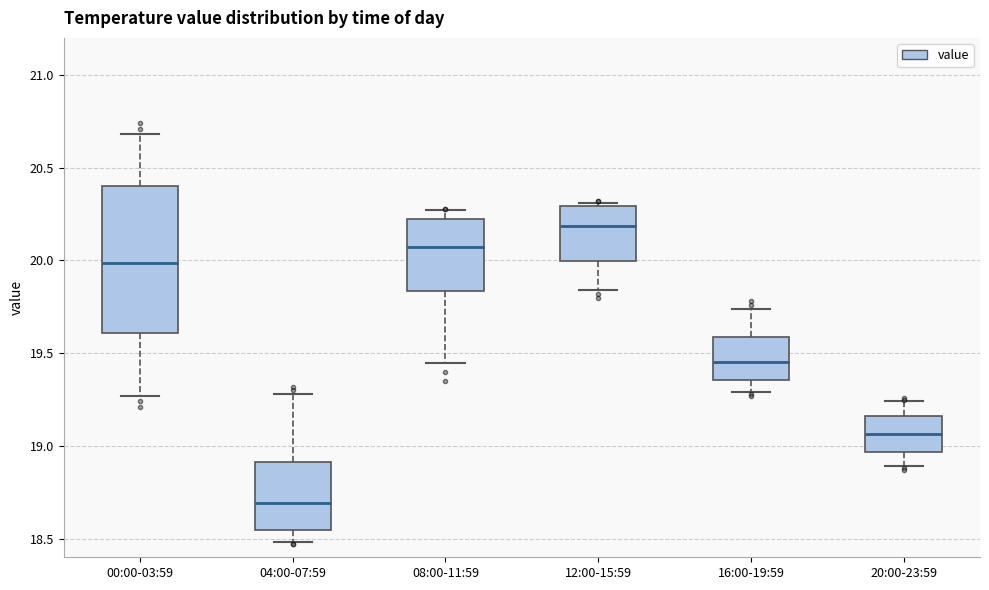

Which box's median line is the lowest?

04:00-07:59